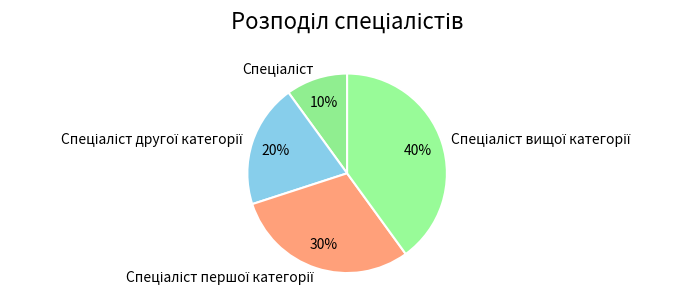

To the nearest percent, what is the difference between the largest and smallest slice percentages?

30%